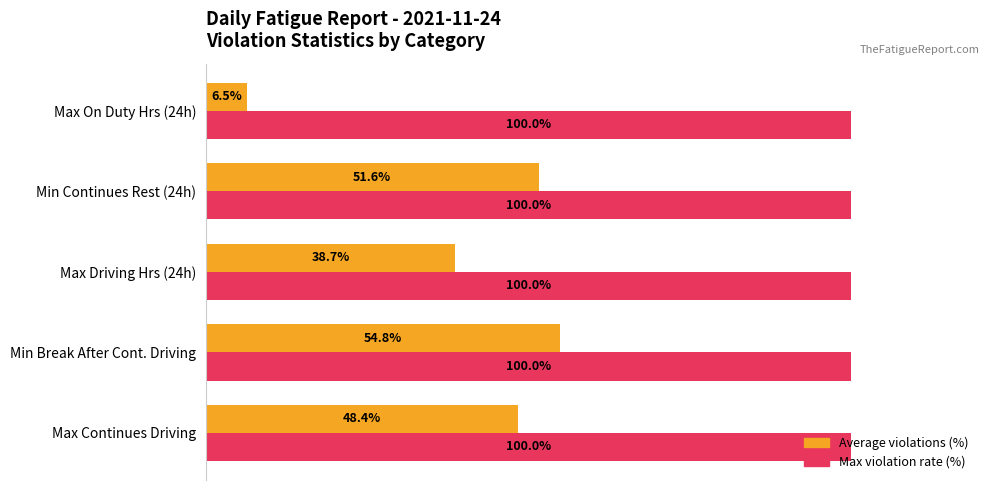

What are all the series names shown in the legend?

Average violations (%), Max violation rate (%)